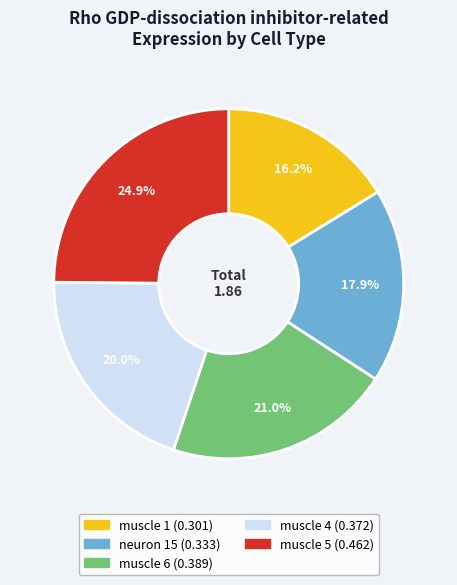

What is the smallest slice in the pie chart?

muscle 1